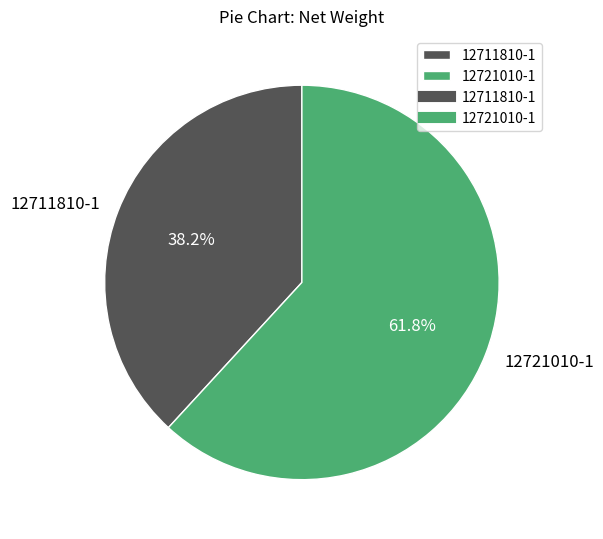

How many slices are in this pie chart?

2